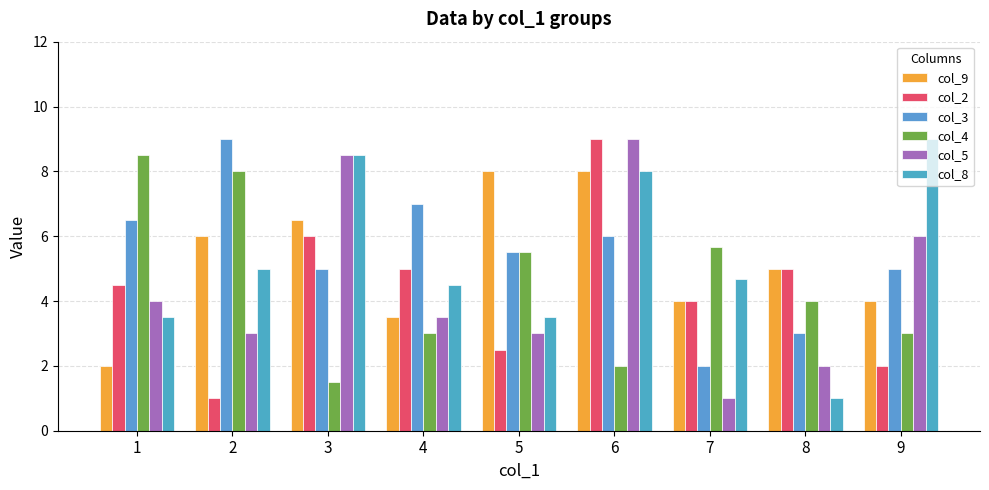

How many bars are there in each group?

6